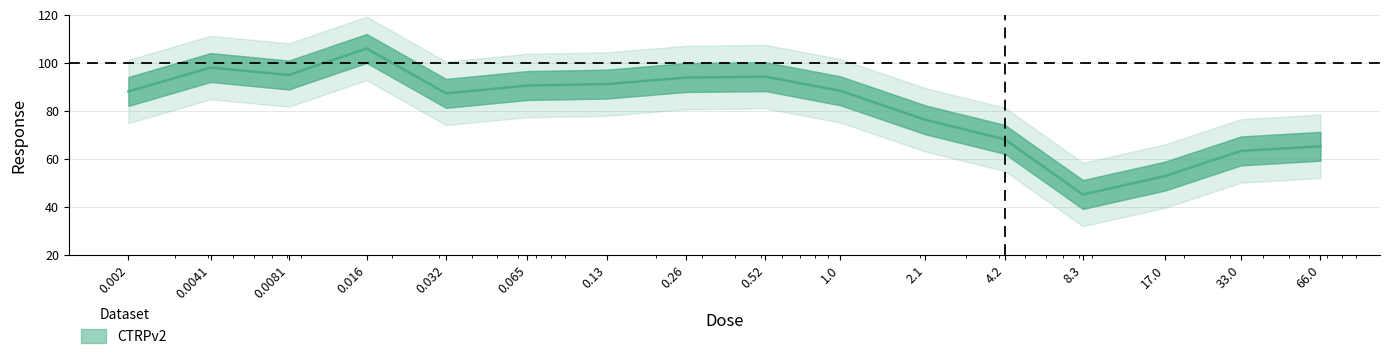

The value at 2.1 is 109.1. True or false?

False